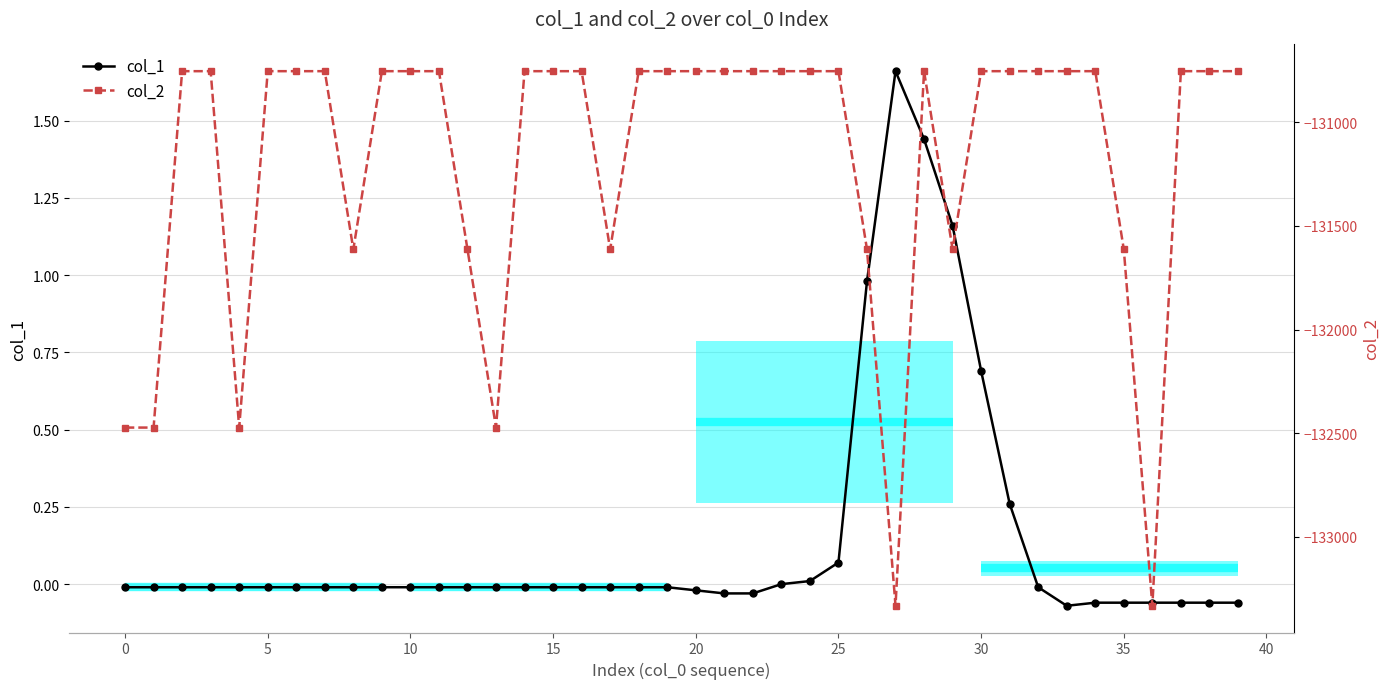

How many lines are shown in the chart?

2